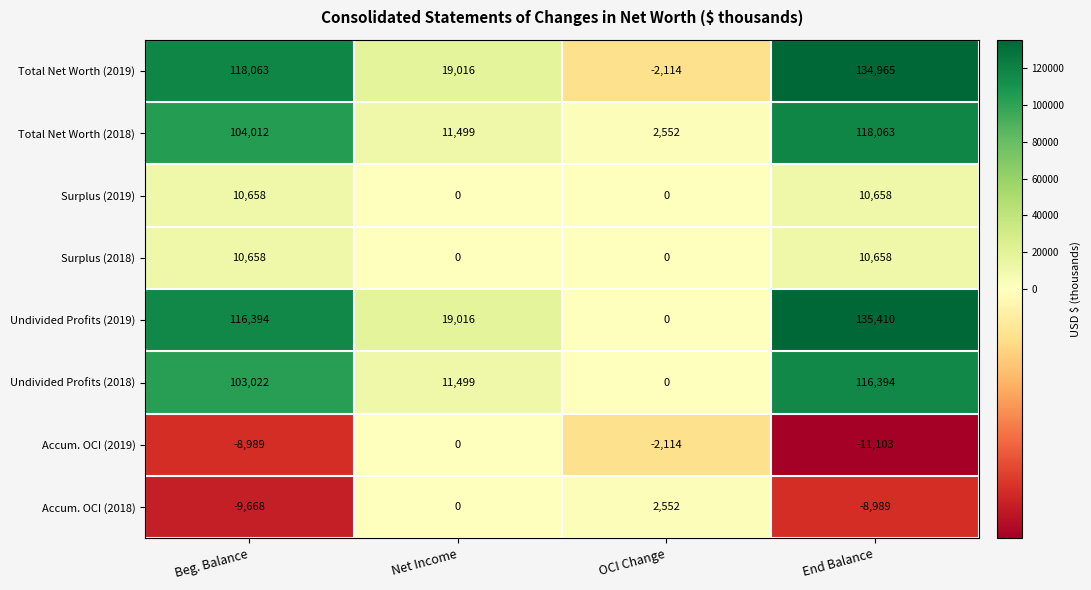

Where is Total Net Worth (2018) nearest to the value 60307?

Beg. Balance